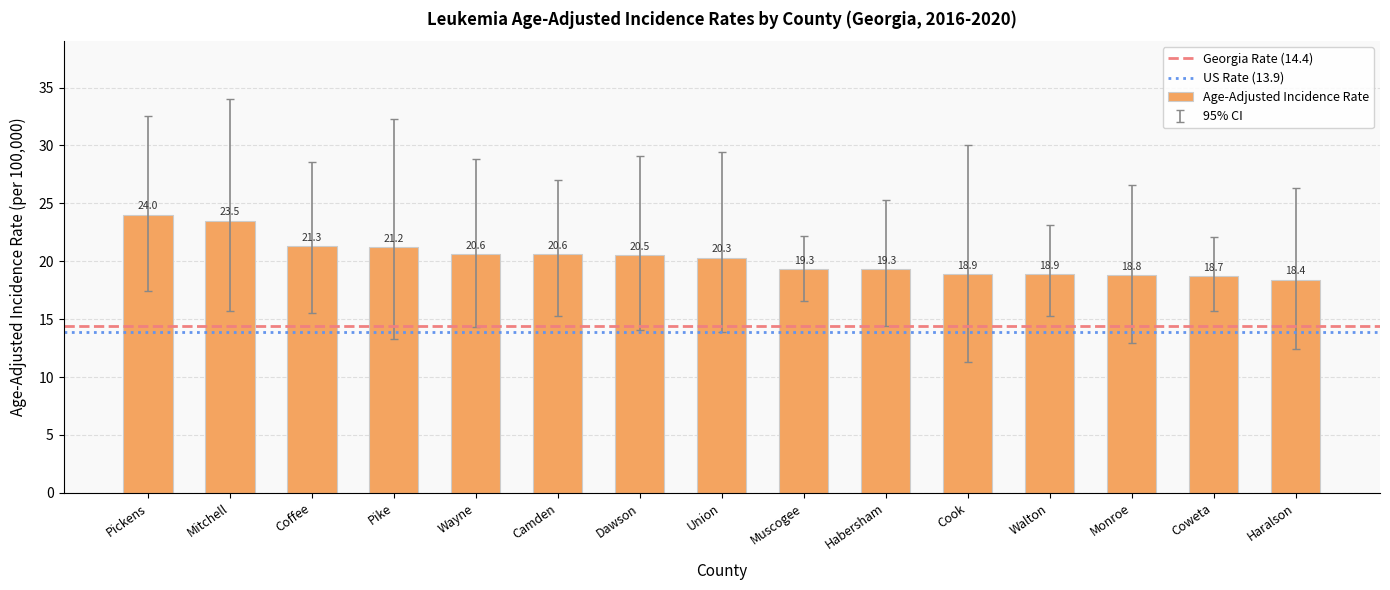

What is the minimum value shown in the chart?

18.4